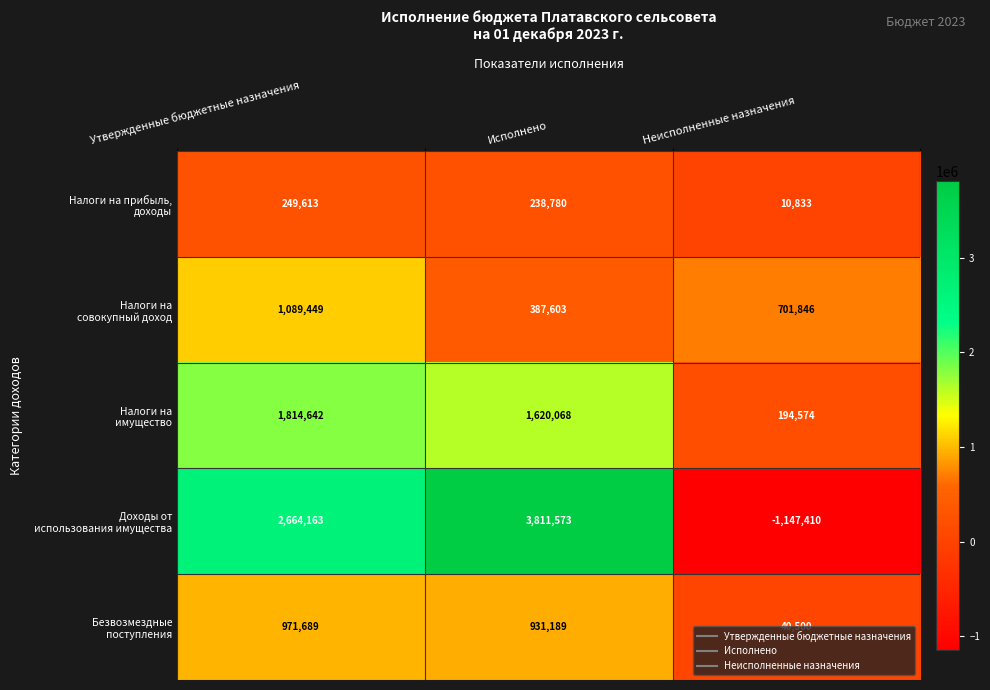

At which category is the sum across all series the highest?

Исполнено